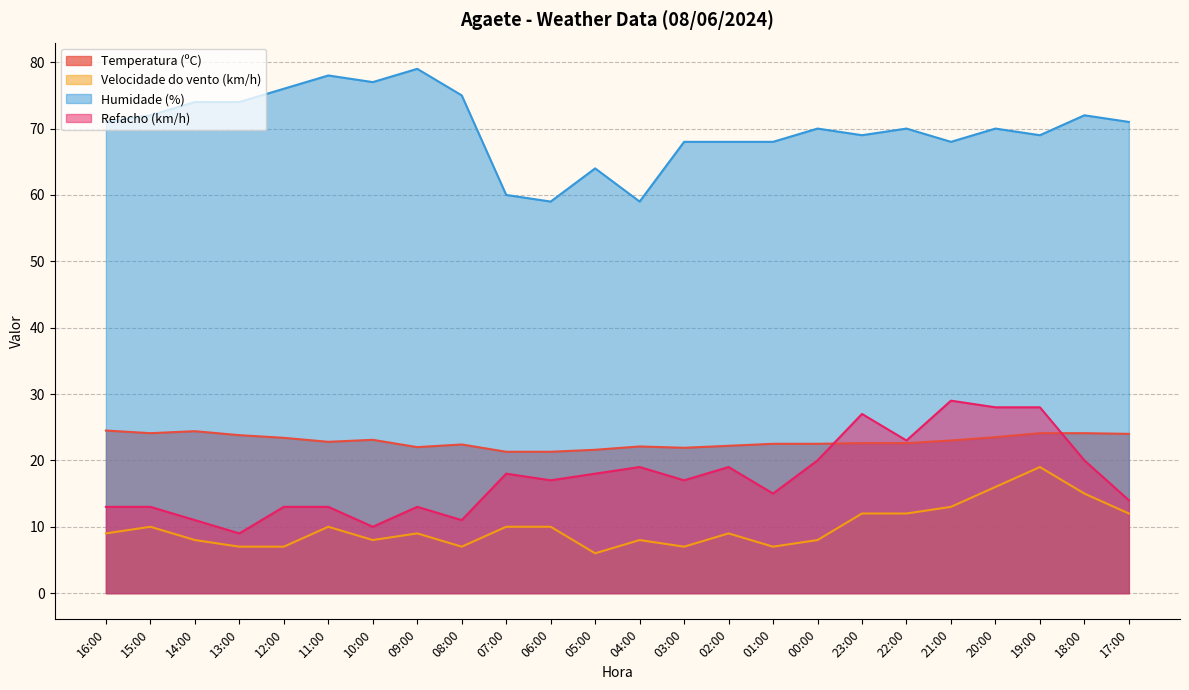

What is the difference between the Refacho (km/h) values at 12:00 and 19:00?

15.0